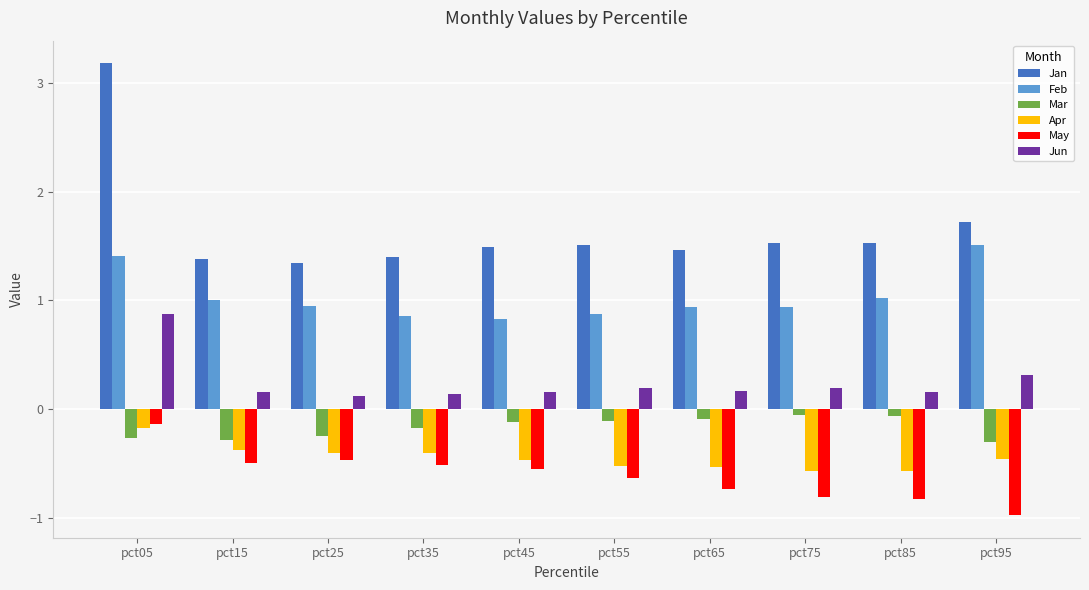

Which label corresponds to the smallest value in the chart?

pct95